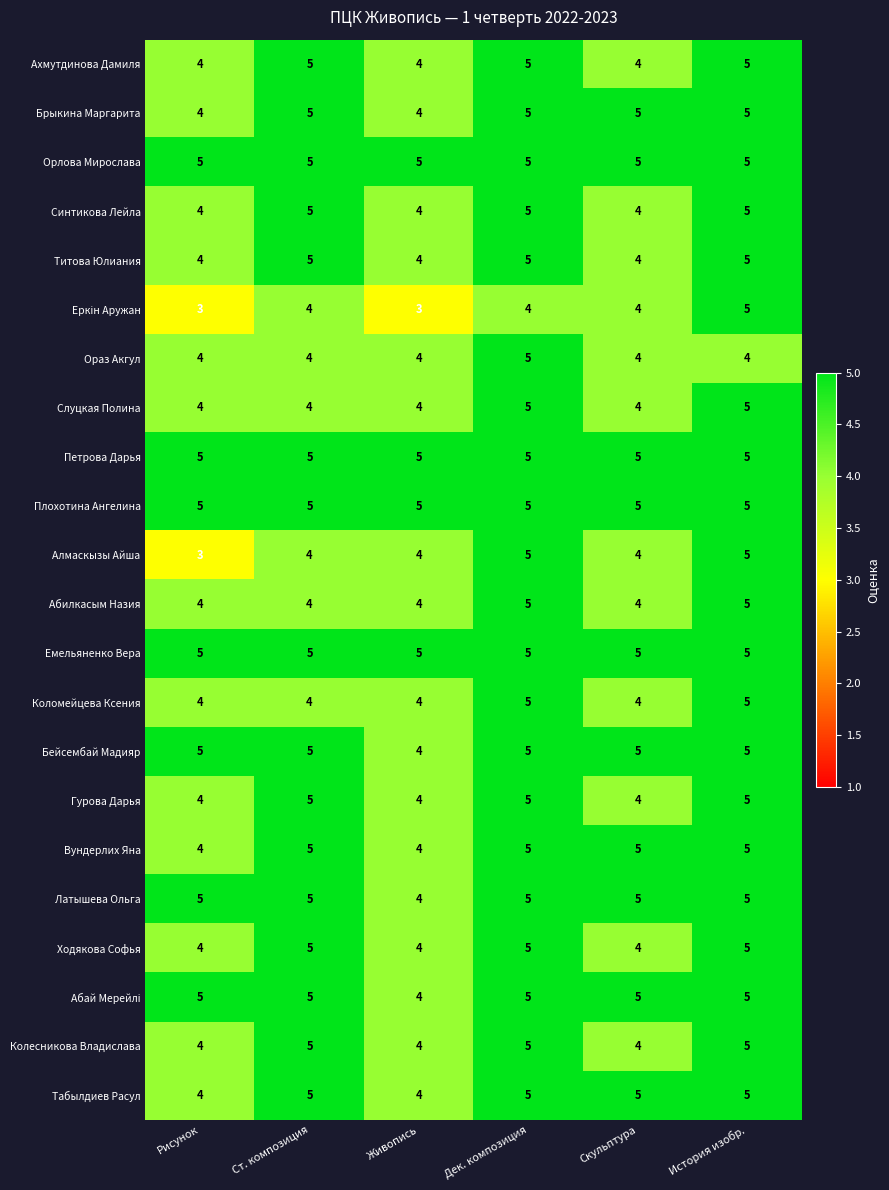

True or false: Ходякова Софья has a value of 5 at История изобр..

True